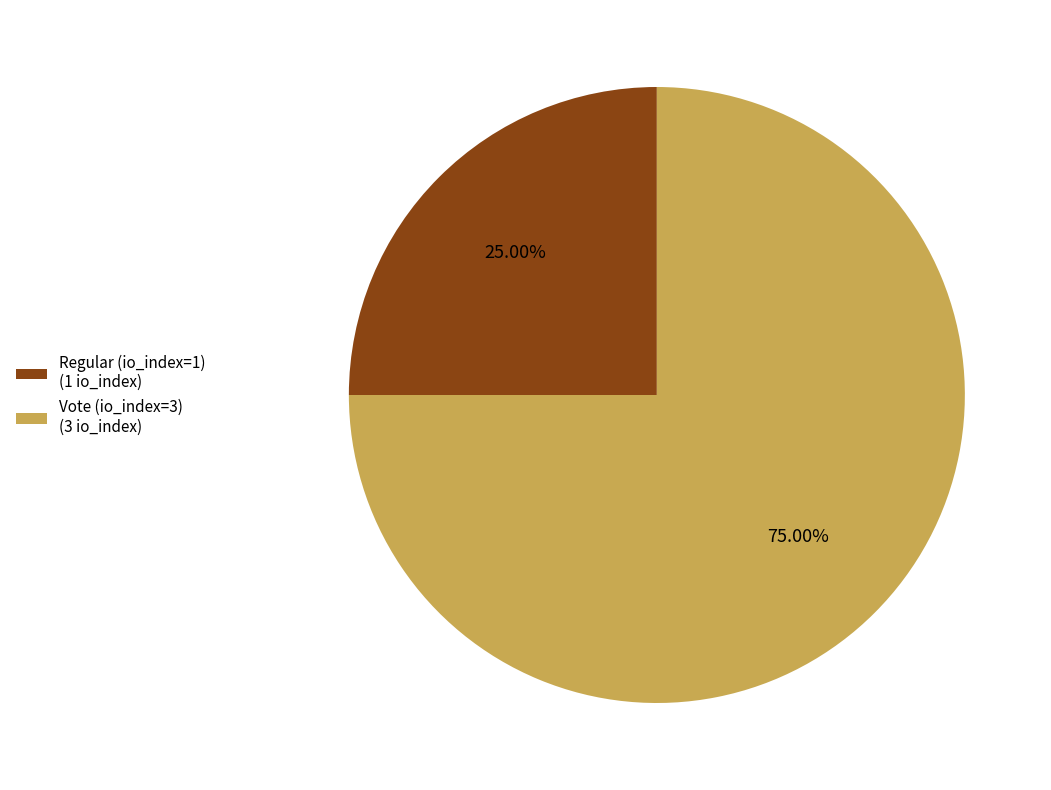

To the nearest percent, what percentage of the pie is Vote (io_index=3)?

75%